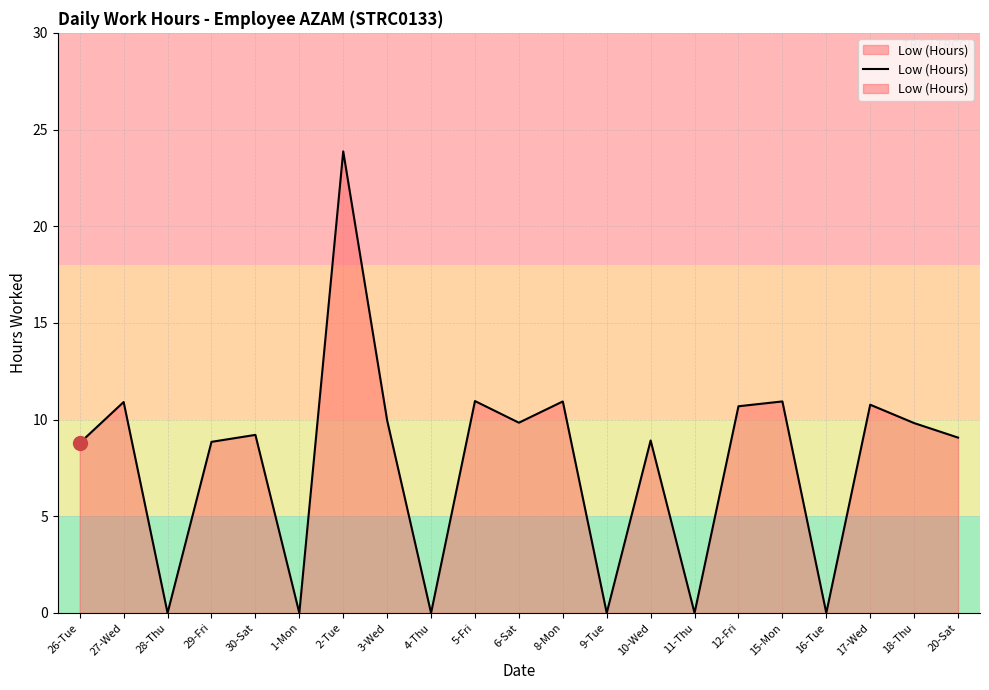

Reading left to right, transcribe all the data shown in this chart.

8.8	10.9	0.0	8.8	9.2	0.0	23.9	10.0	0.0	11.0	9.8	10.9	0.0	8.9	0.0	10.7	10.9	0.0	10.8	9.8	9.1